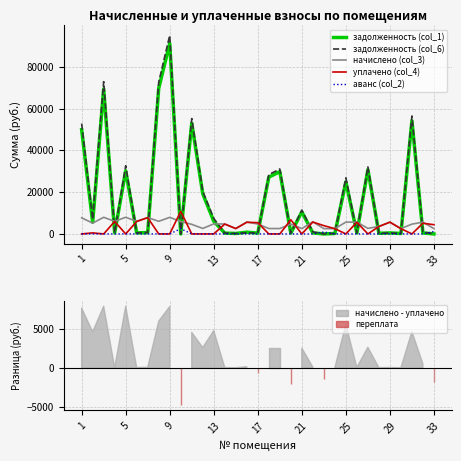

True or false: аванс (col_2) has more than 2 interior local peaks.

False